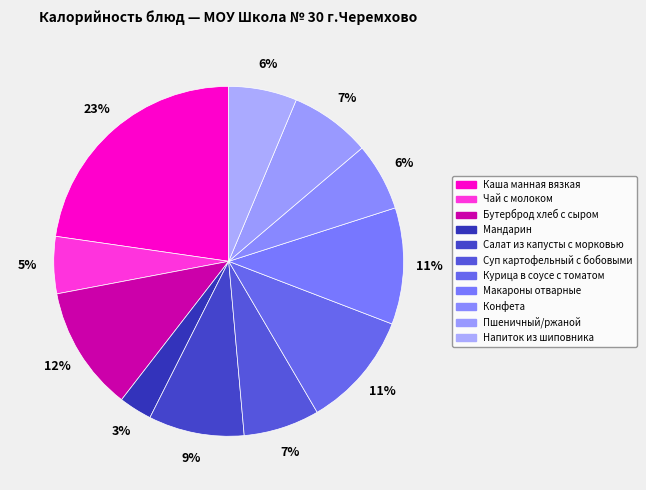

How many slices are in this pie chart?

11